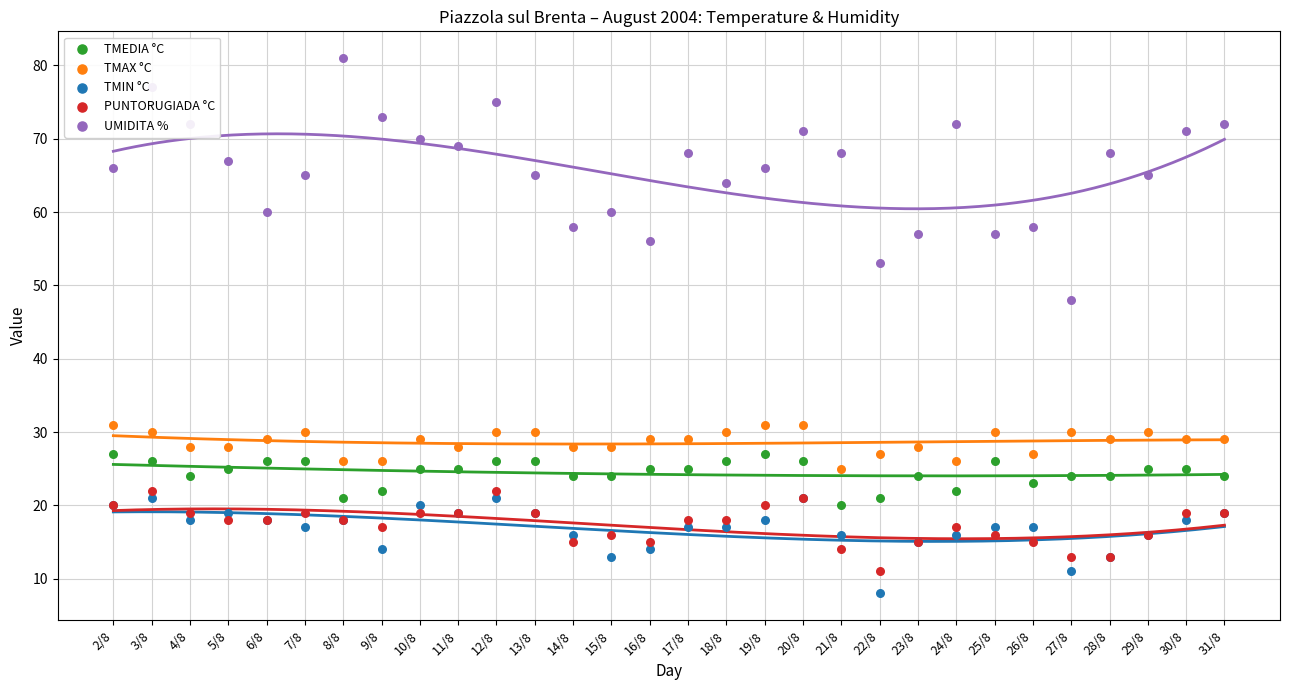

At which category is the sum across all series the highest?

3/8